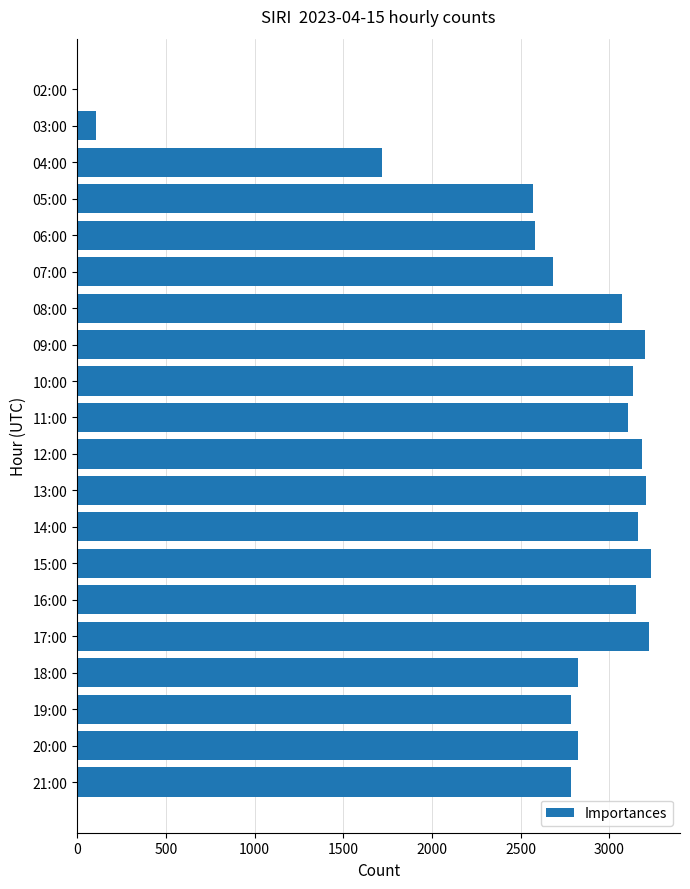

At which label is the value closest to 1620?

04:00